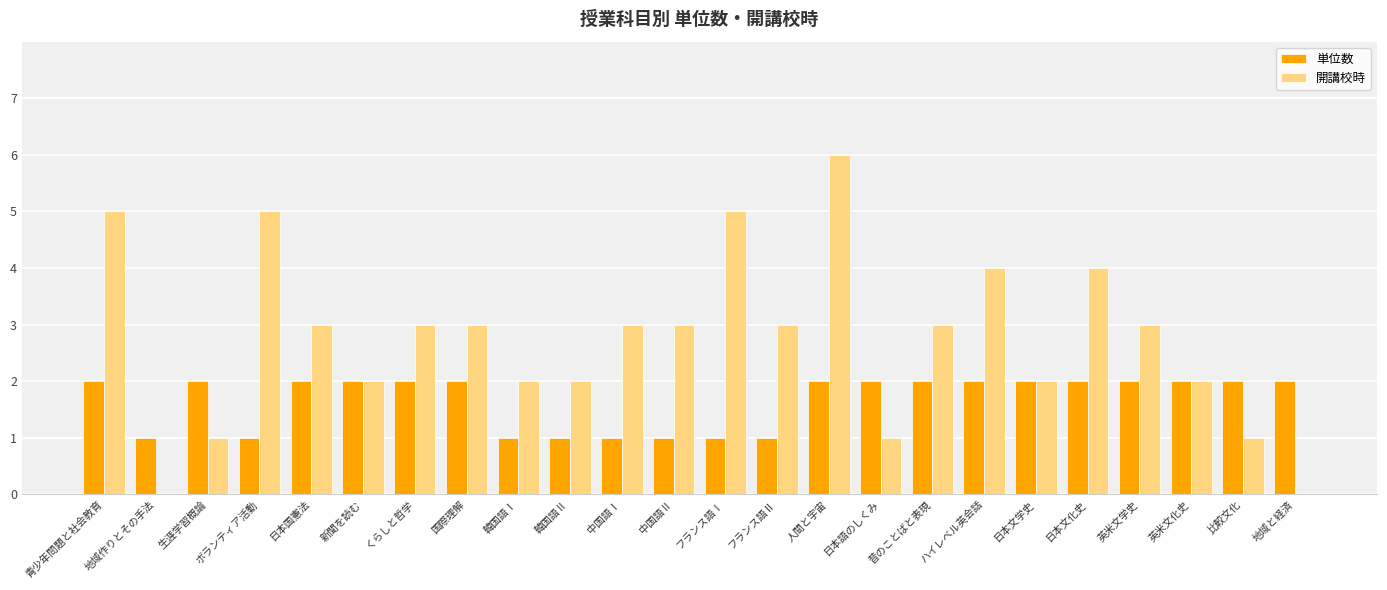

How many series are shown in this chart?

2